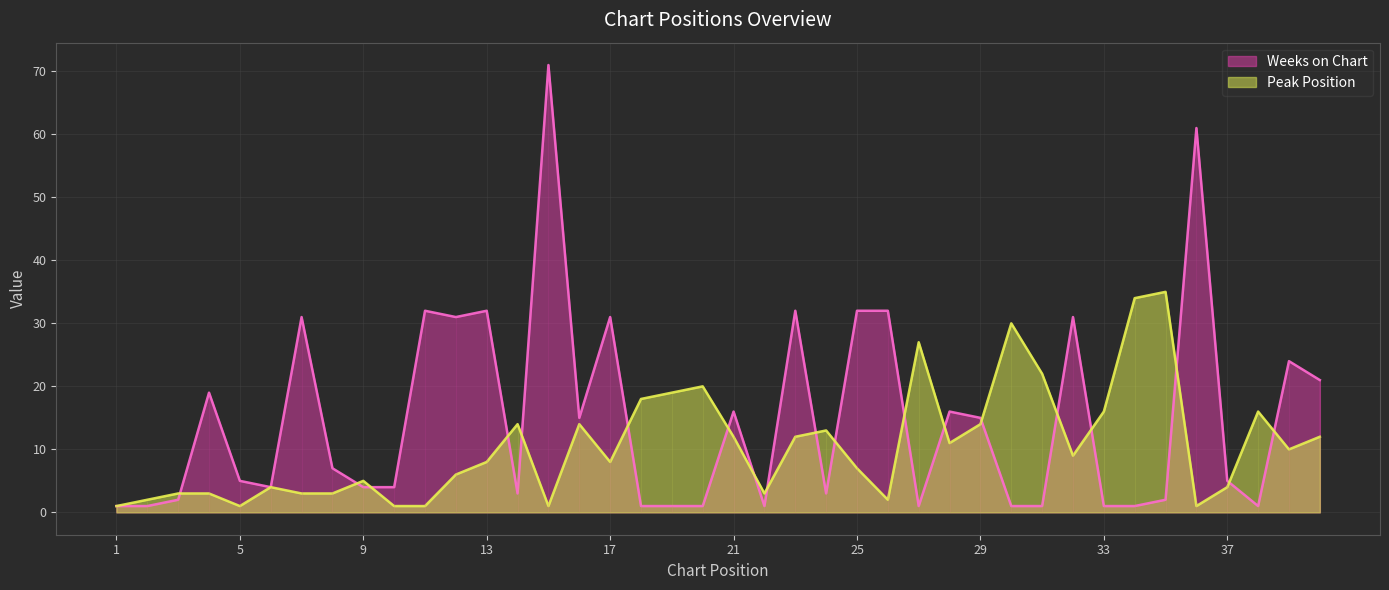

At which category is the sum across all series the highest?

15